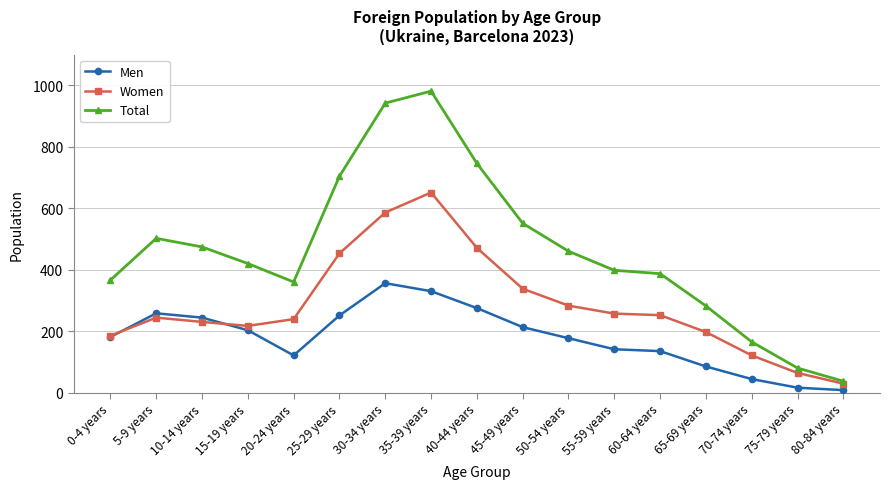

What is the value of the Men point at the 6th from the left?

251